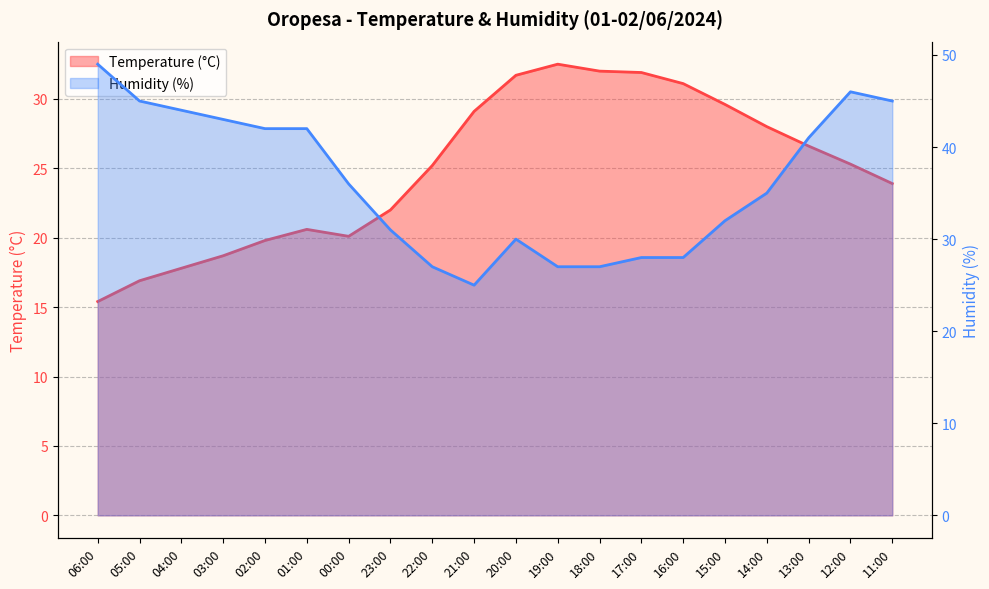

At how many categories does at least one series exceed 18?

20